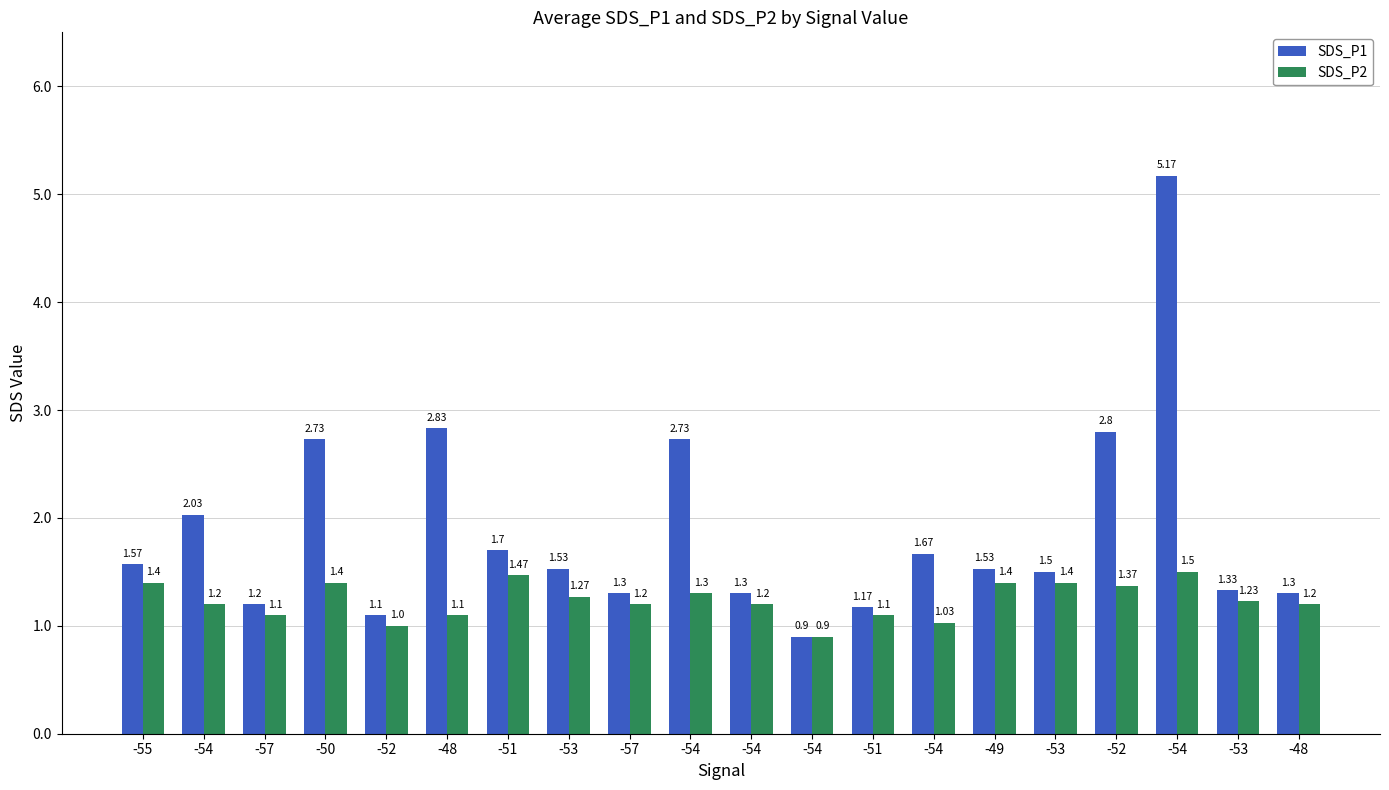

Between -48 and -54, which is larger?

-54